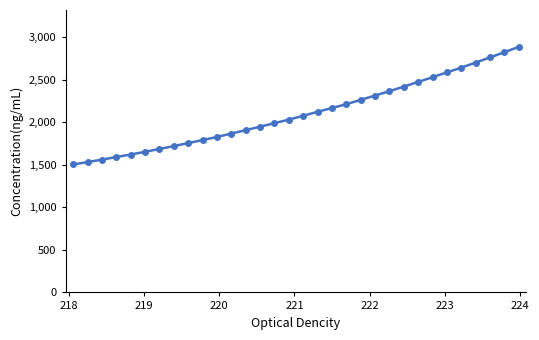

How many series are shown in this chart?

1